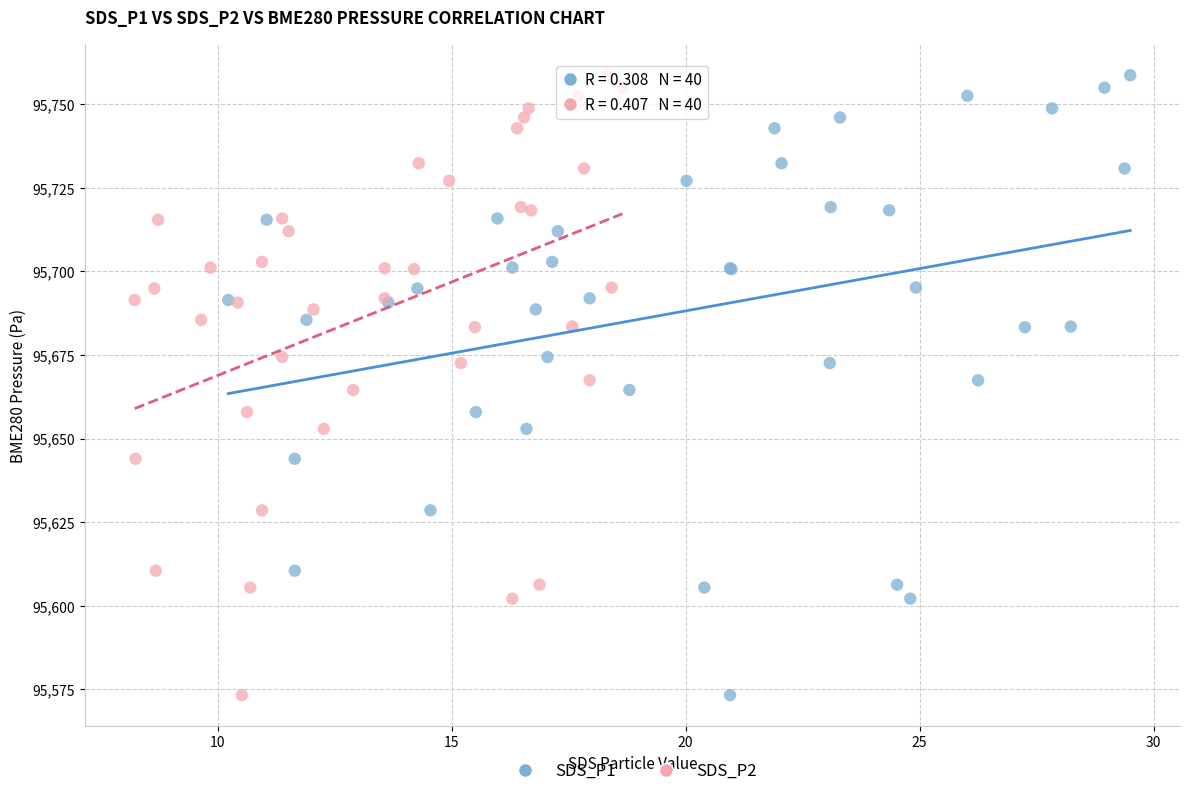

What are all the series names shown in the legend?

SDS_P1, SDS_P2